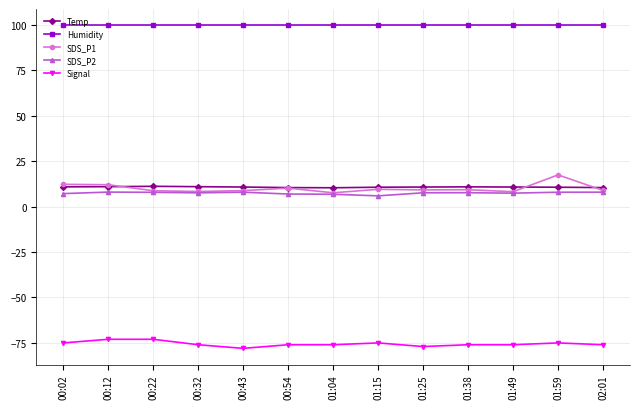

What is the label of the 1st point from the left?

00:02